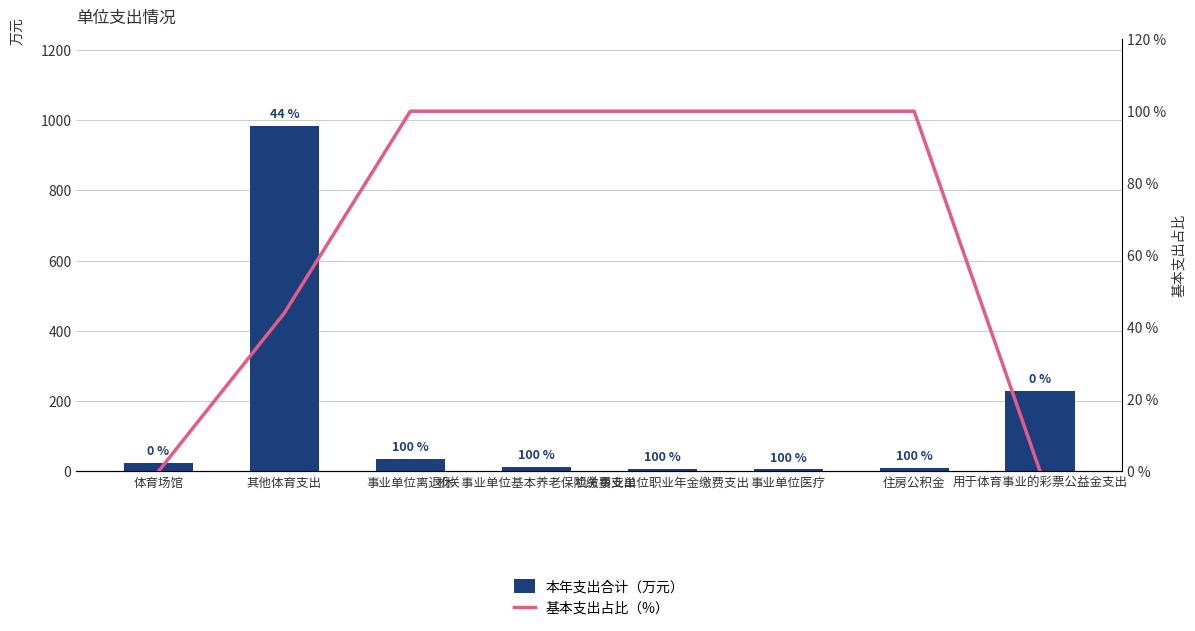

What is the value of the 本年支出合计（万元） bar at the 1st from the left?

25.0